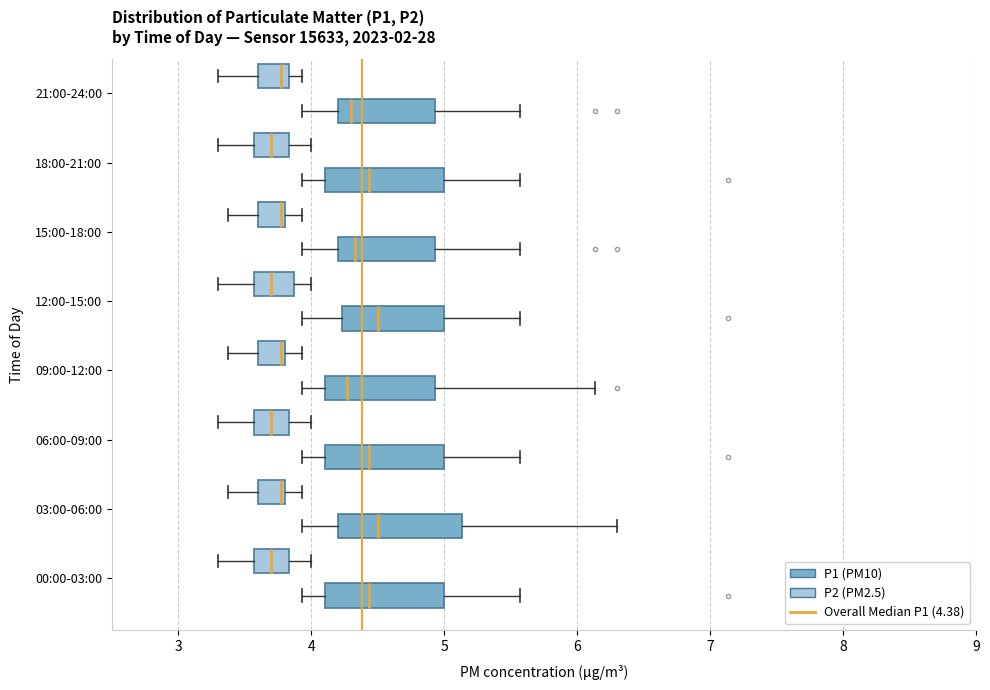

Where does the median line of the box for 12:00-15:00 (P2 (PM2.5)) sit on the x-axis? The values are not printed on the chart, so give them approximately, as read against the axis.

3.7